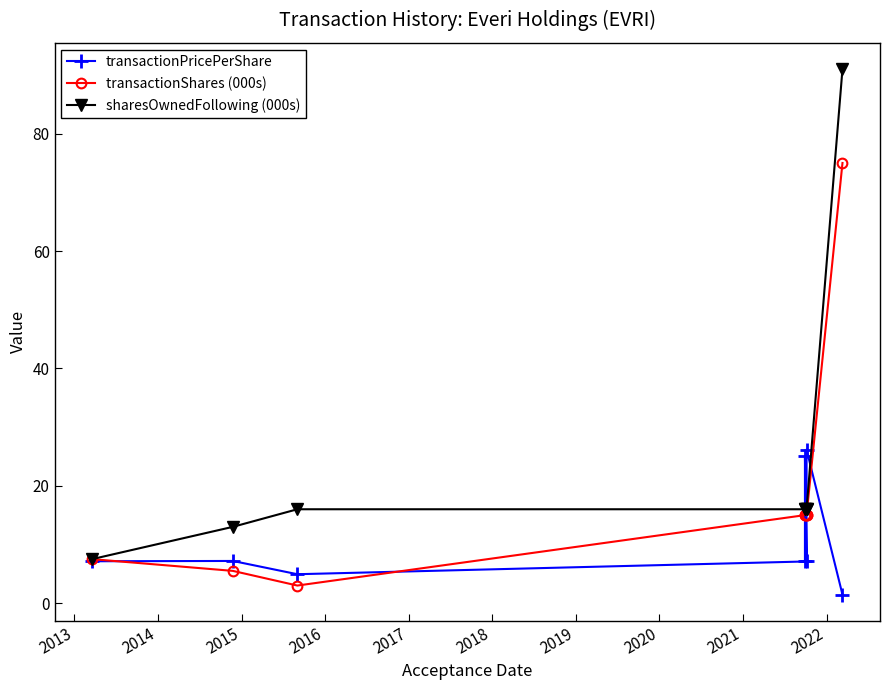

How many times do transactionShares (000s) and transactionPricePerShare cross each other?

6